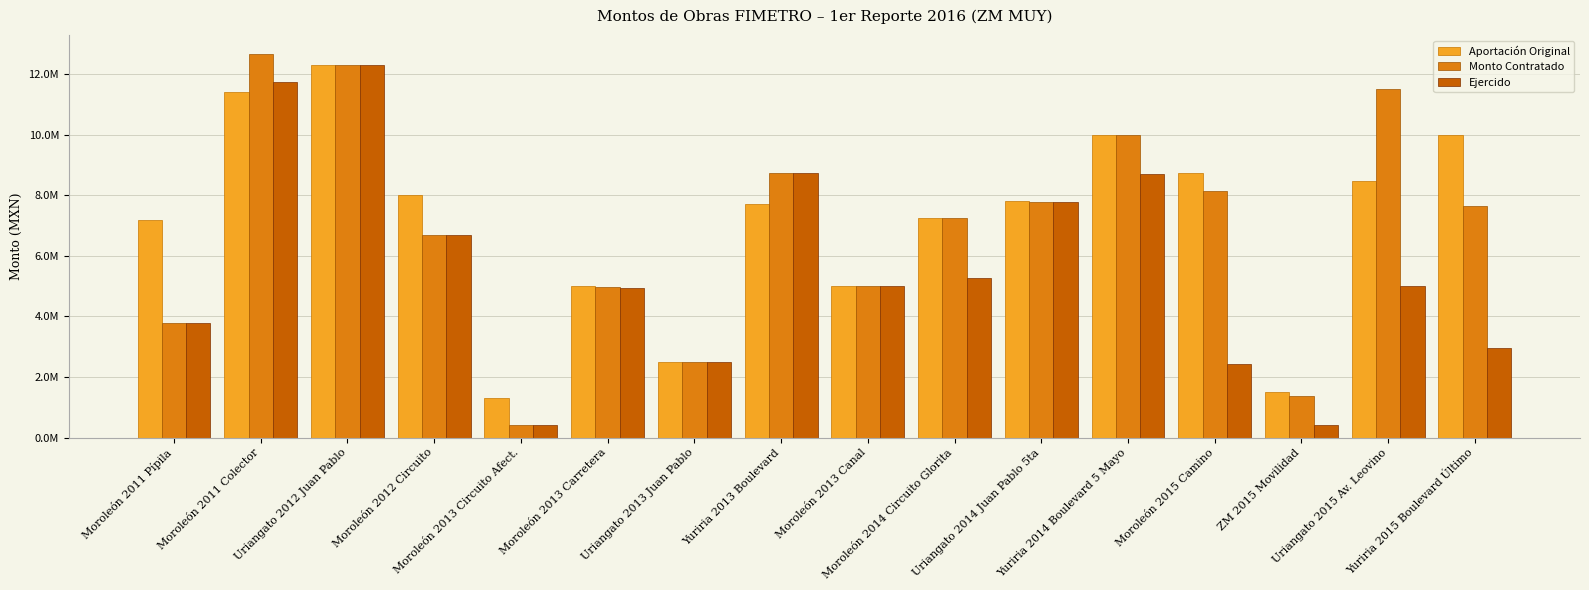

What are all the series names shown in the legend?

Aportación Original, Monto Contratado, Ejercido